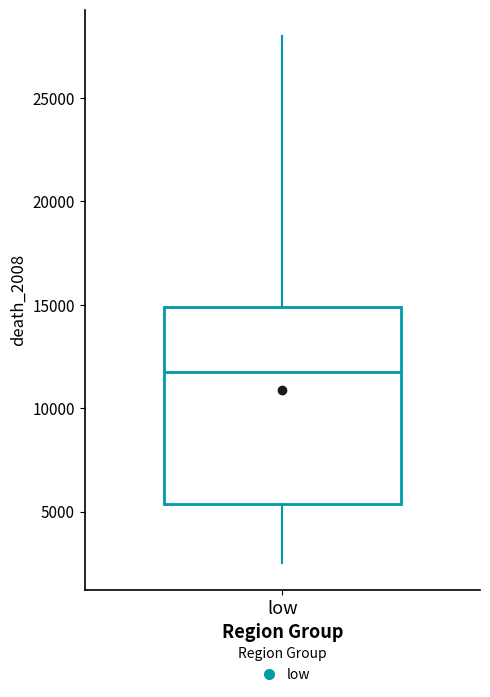

Read this box plot against the y-axis: the position of the median line, the range covered by the box, and the ends of both whiskers. The values are not printed on the chart, so give them approximately, as read against the axis.

median 12000, box 5500 to 15000, whiskers 2500 to 28000